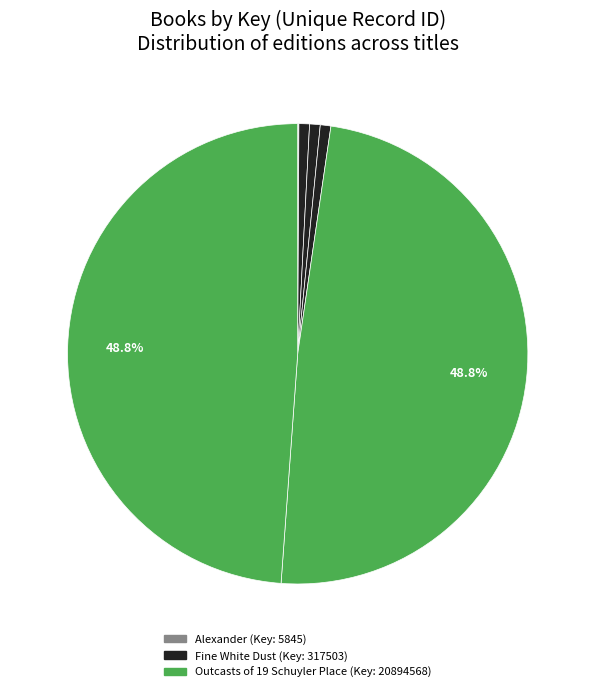

What is the largest slice in the pie chart?

Outcasts of 19 Schuyler Place (Trade Paperback)